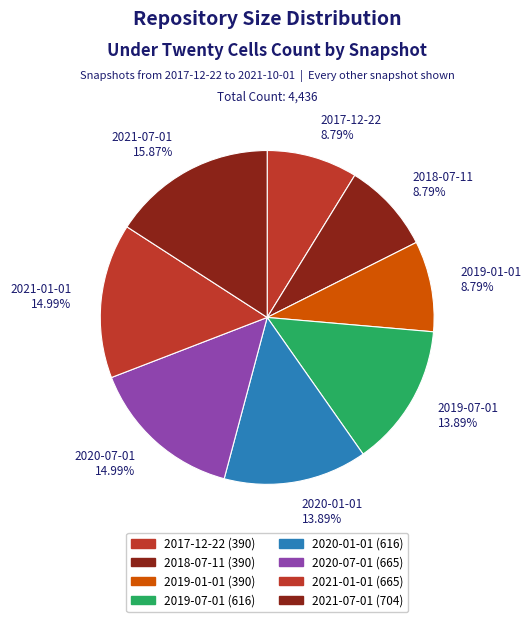

Does 2017-12-22 8.79% account for over 50% of the chart?

No